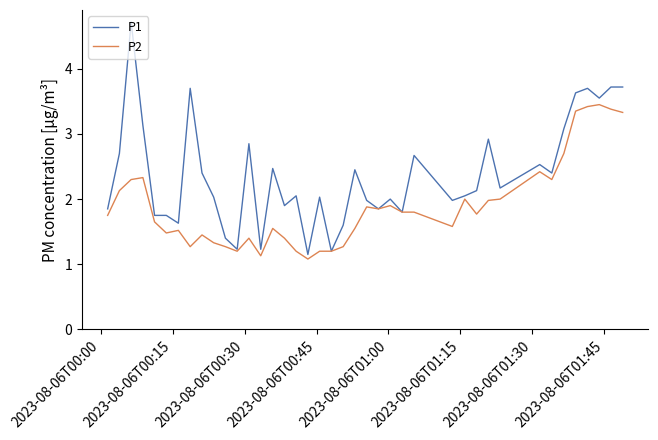

What is the maximum value shown in the chart?

4.7